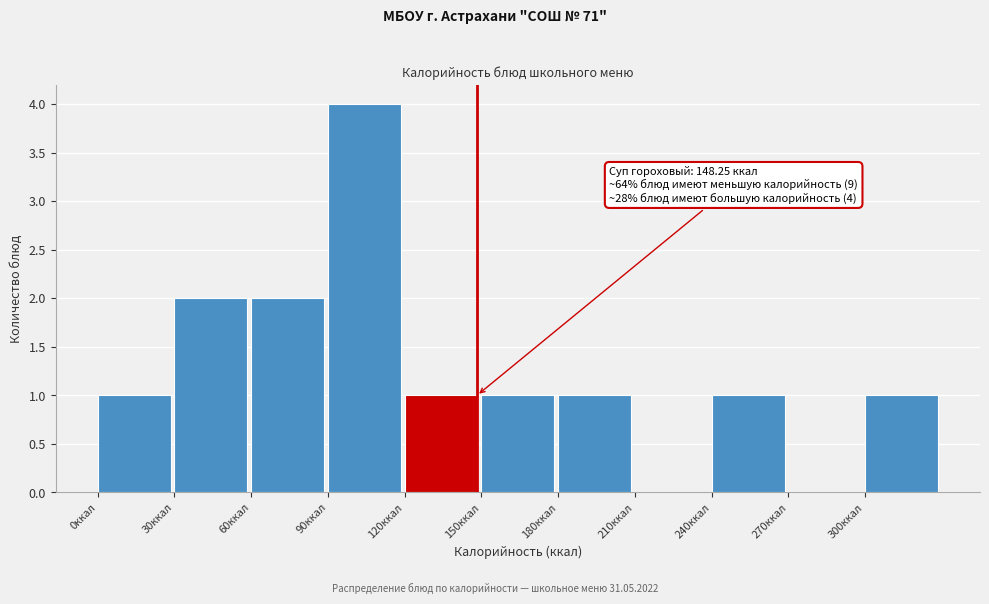

Over which range of the x-axis is the bar tallest?

90 to 120